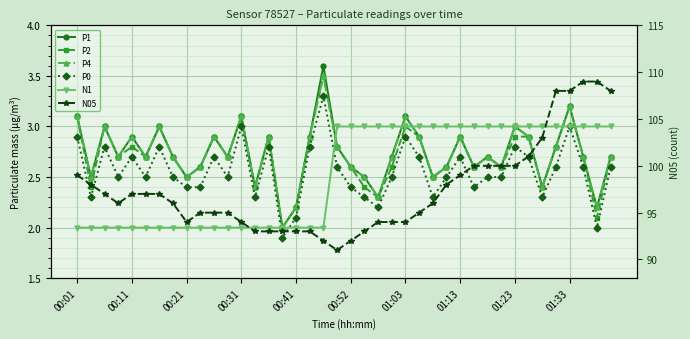

The value of N1 at 18 is 2.0. True or false?

True